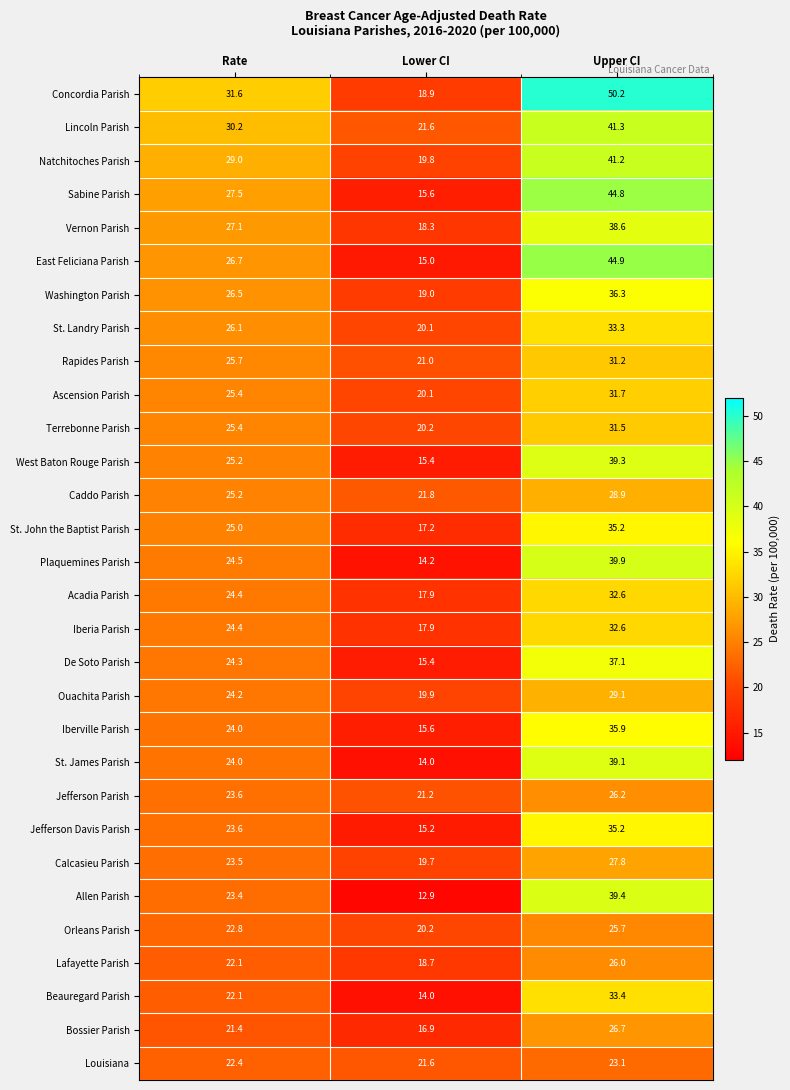

What is the difference between the maximum and minimum values in the St. John the Baptist Parish series?

18.0